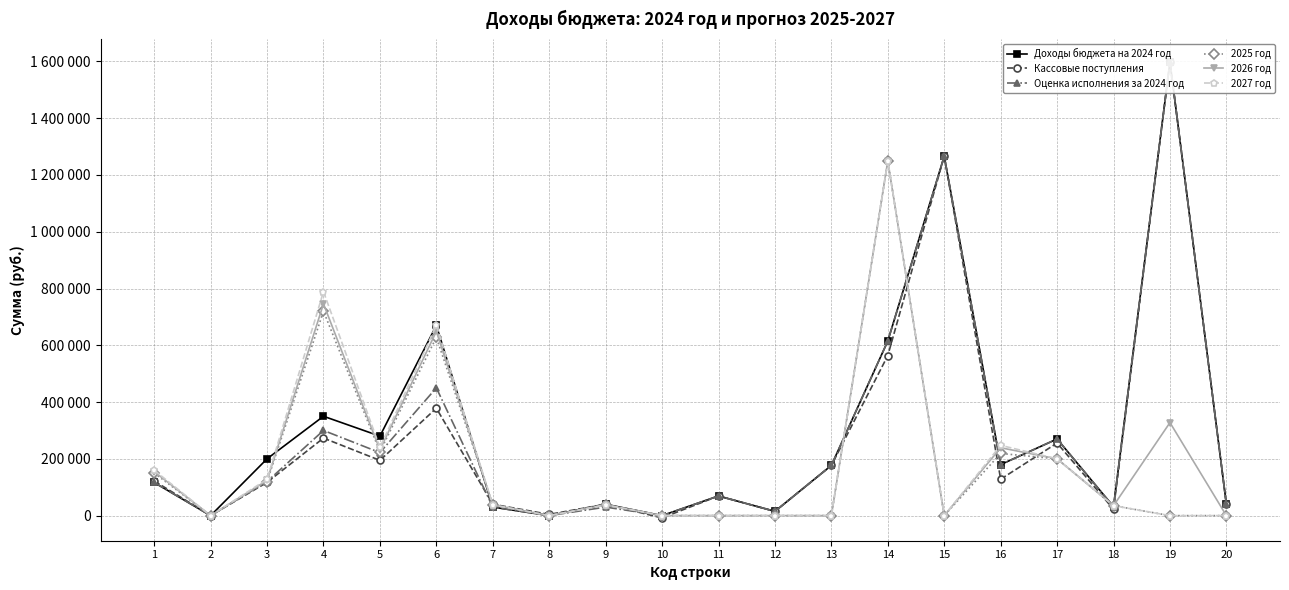

What is the highest value of the Кассовые поступления series?

1598400.0